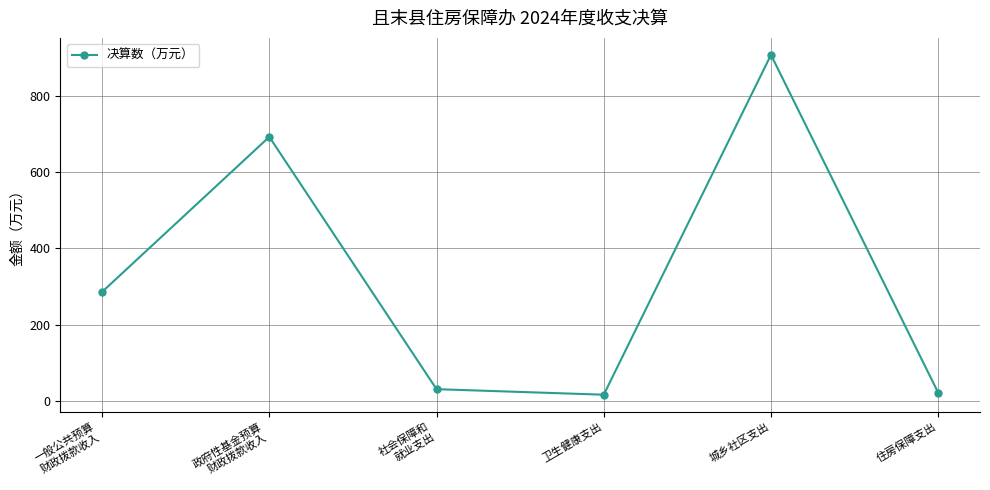

Reading left to right, list all the values displayed in this chart.

286.2	691.8	31.9	17.4	906.3	22.6